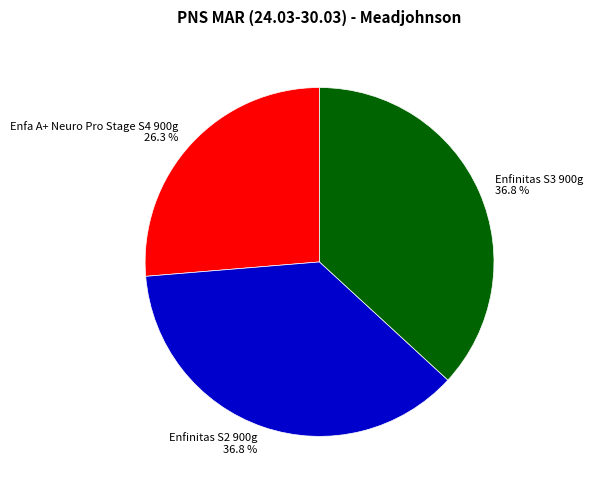

Which category has the smallest portion of the pie?

Enfa A+ Neuro Pro Stage S4 900g